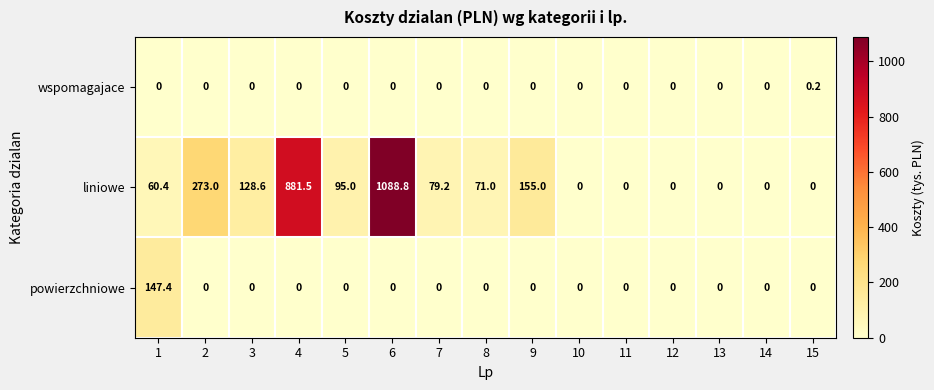

True or false: powierzchniowe has a value of 0.0 at 5.

True